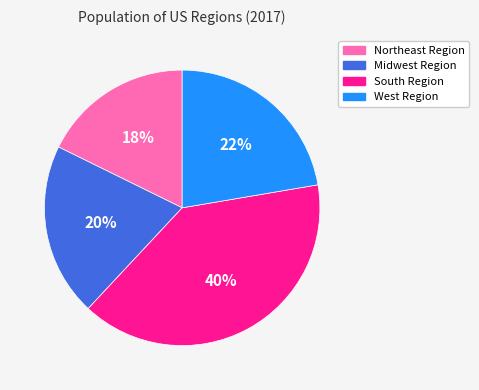

Is the sum of South Region and Northeast Region greater than half?

Yes